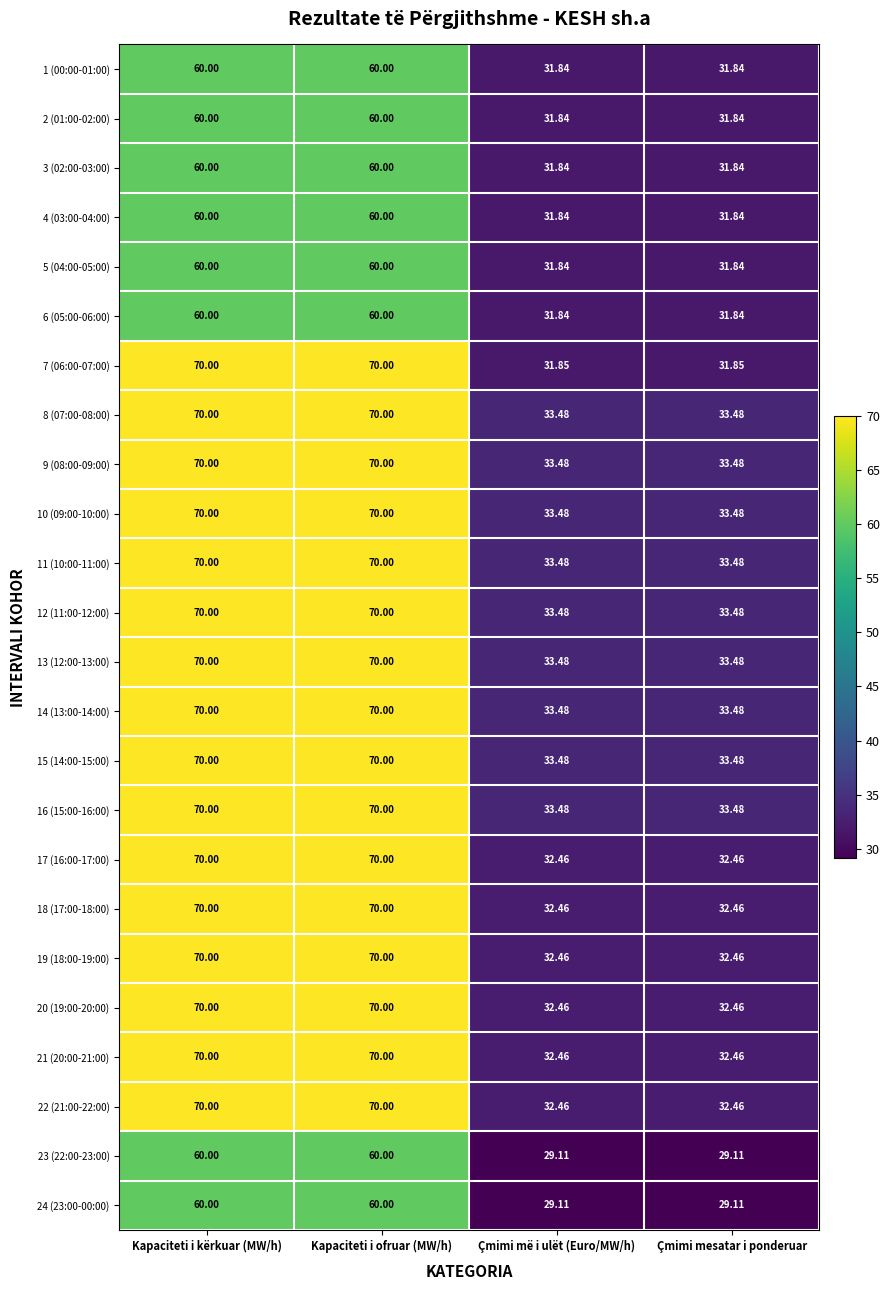

Is the value of 11 (10:00-11:00) at Çmimi më i ulët (Euro/MW/h) greater than the value of 3 (02:00-03:00) at Kapaciteti i ofruar (MW/h)?

No